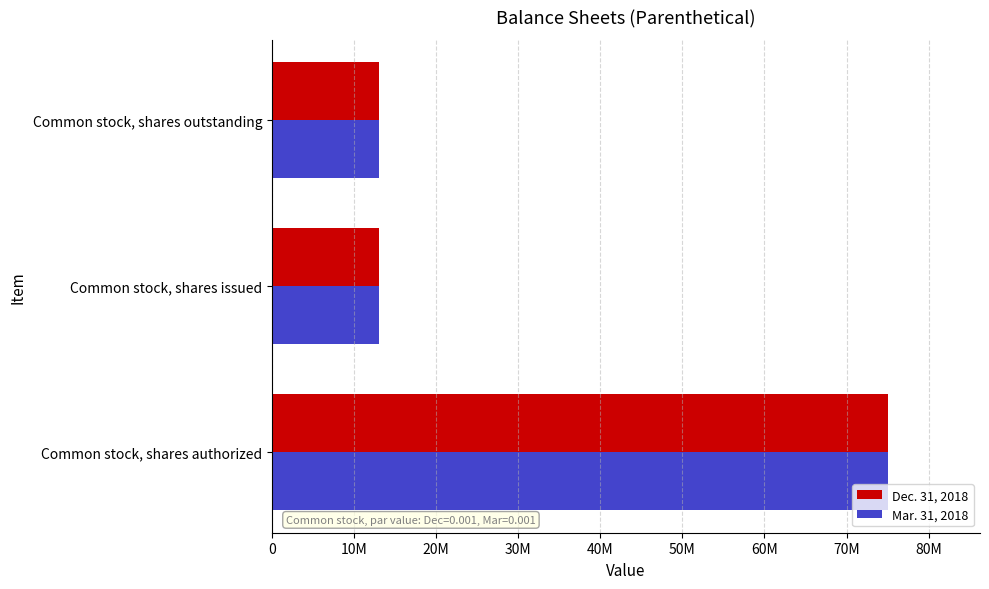

What are all the series names shown in the legend?

Dec. 31, 2018, Mar. 31, 2018